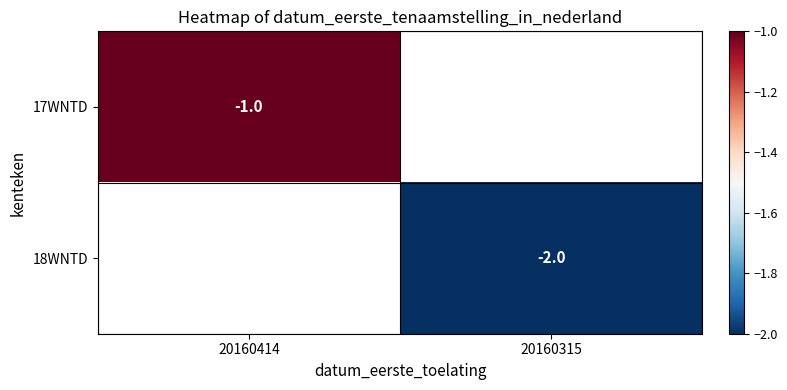

What is the maximum value shown in the chart?

-1.0